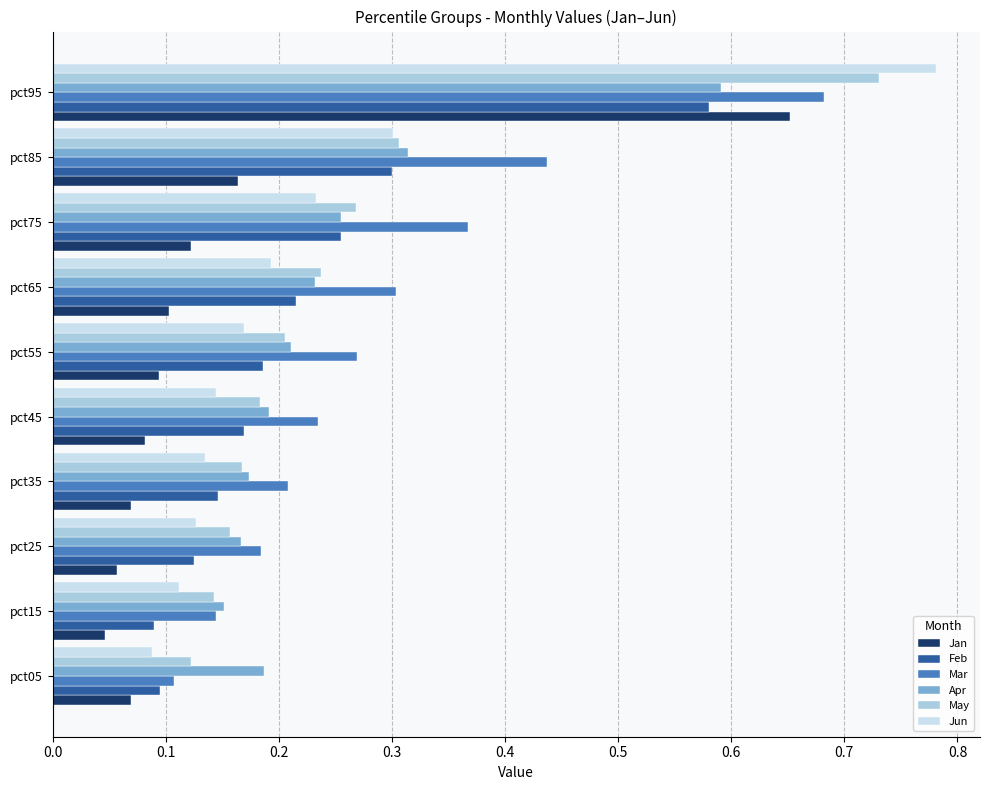

At how many categories does at least one series exceed 0?

10